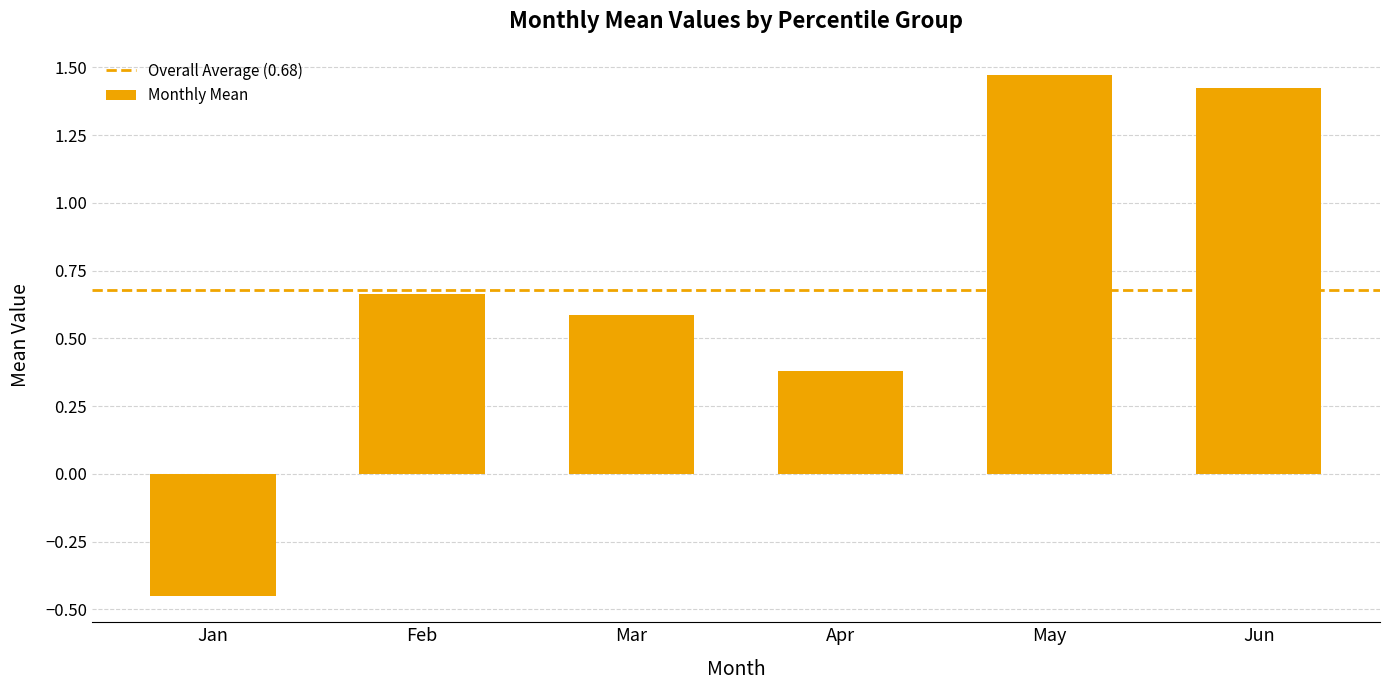

How many values are between 0 and 1?

3